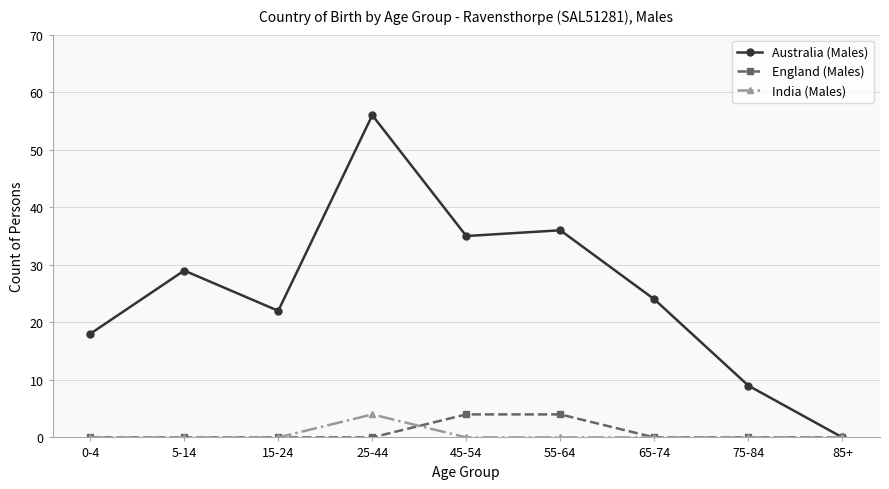

The England (Males) series shows 7 at 45-54. True or false?

False